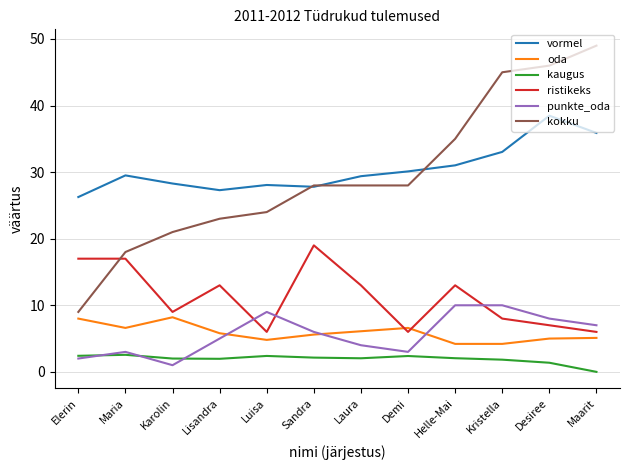

What is the total value across all series at Sandra?

88.5